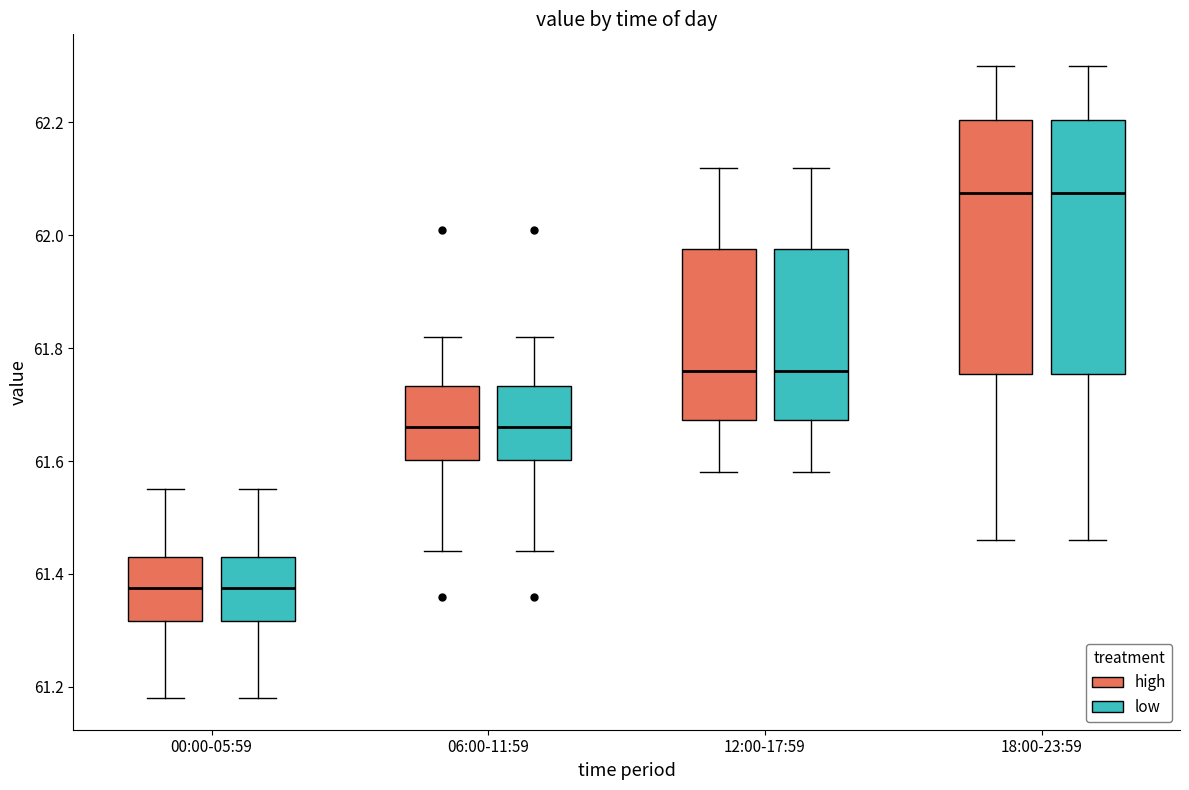

Reading left to right, read every box against the y-axis: the position of its median line, the range the box covers, and the ends of its whiskers. The values are not printed on the chart, so give them approximately, as read against the axis.

00:00-05:59 (high): median 61.38, box 61.32 to 61.44, whiskers 61.18 to 61.56
00:00-05:59 (low): median 61.38, box 61.32 to 61.44, whiskers 61.18 to 61.56
06:00-11:59 (high): median 61.66, box 61.60 to 61.74, whiskers 61.44 to 61.82
06:00-11:59 (low): median 61.66, box 61.60 to 61.74, whiskers 61.44 to 61.82
12:00-17:59 (high): median 61.76, box 61.68 to 61.98, whiskers 61.58 to 62.12
12:00-17:59 (low): median 61.76, box 61.68 to 61.98, whiskers 61.58 to 62.12
18:00-23:59 (high): median 62.08, box 61.76 to 62.20, whiskers 61.46 to 62.30
18:00-23:59 (low): median 62.08, box 61.76 to 62.20, whiskers 61.46 to 62.30